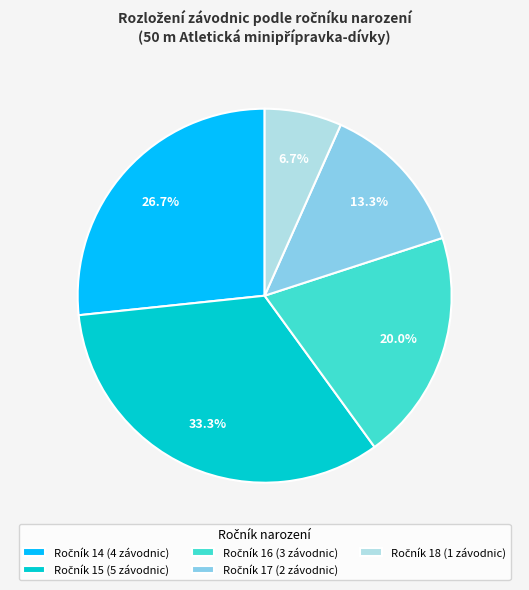

Is there a majority slice in this chart?

No